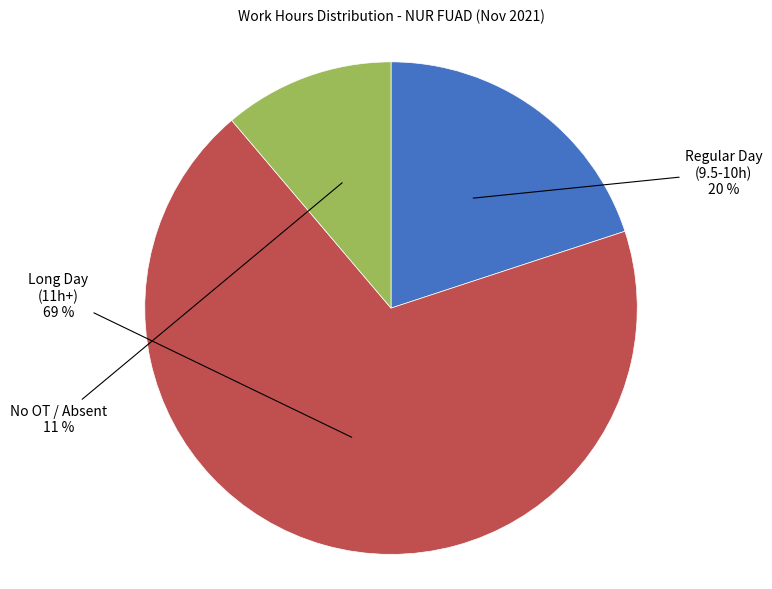

Rank the categories by value from highest to lowest.

Long Day (11h+), Regular Day (9.5-10h), No OT / Absent